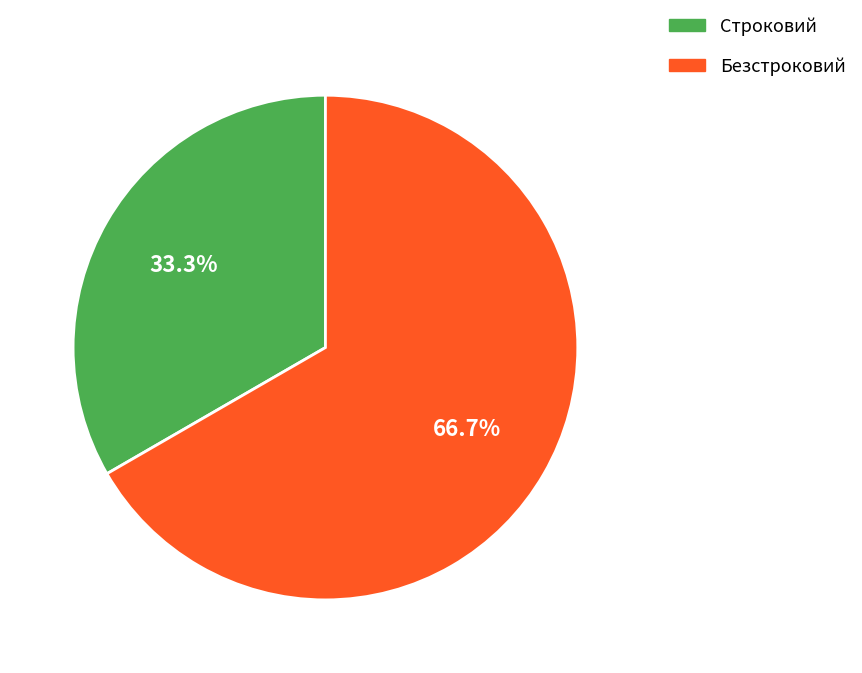

What is the ratio of the value at Безстроковий to the value at Строковий?

2.0